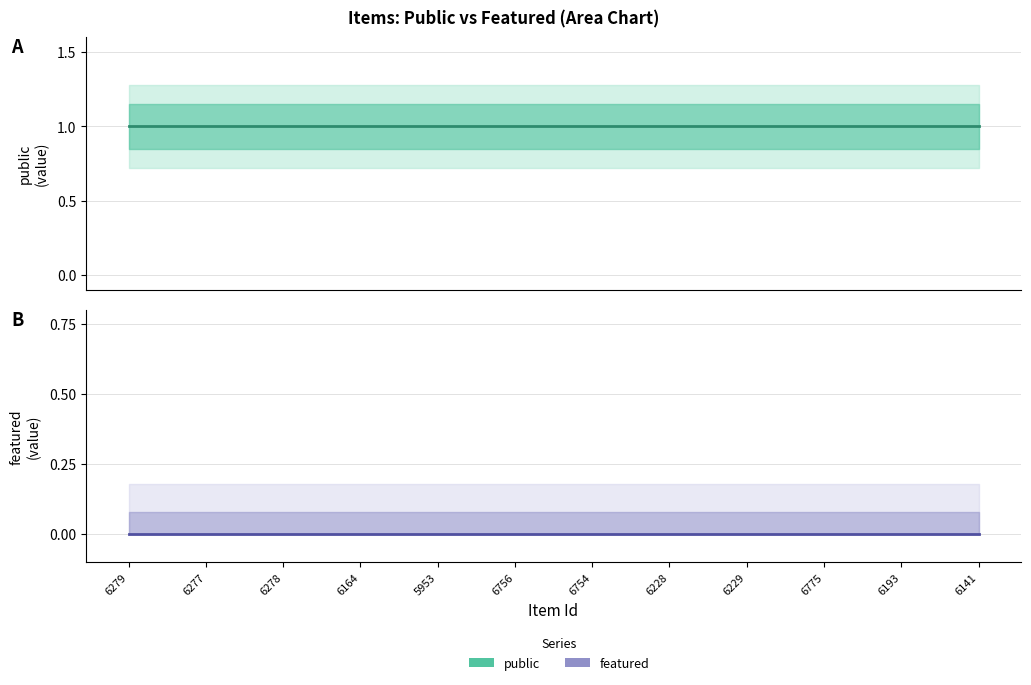

Which has a higher value, 6229 or 6279?

6229